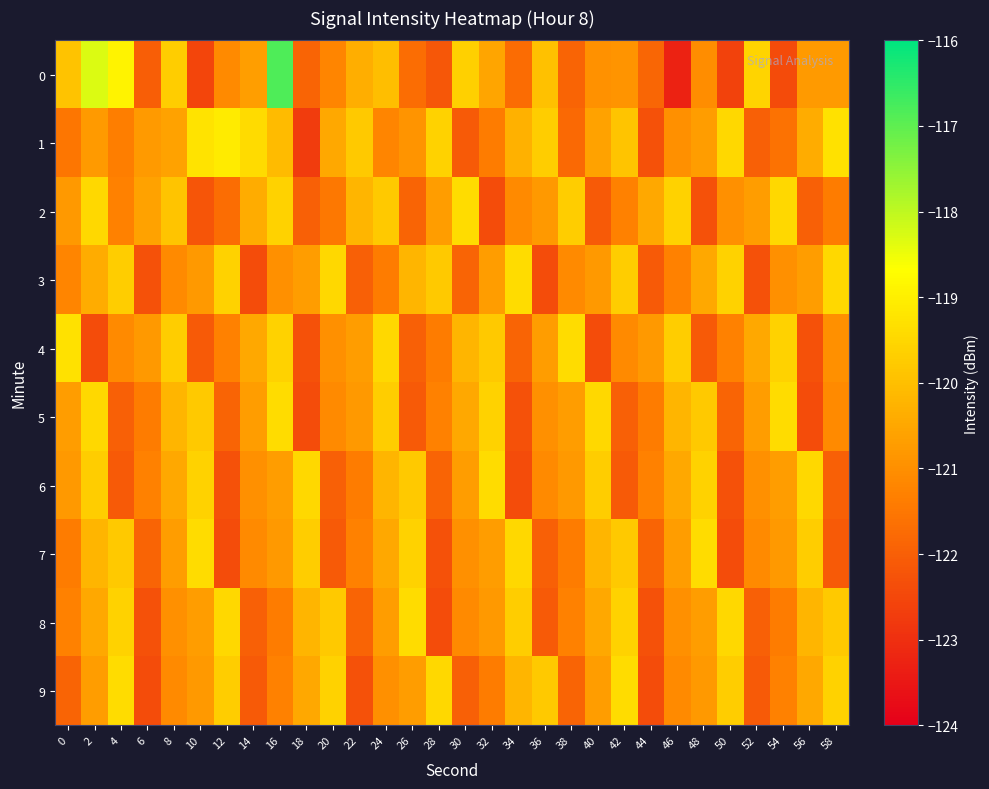

Reading right to left, list all the values displayed in this chart.

0: 58=-120.8	56=-120.8	54=-122.4	52=-119.6	50=-122.6	48=-121.0	46=-123.3	44=-121.8	42=-120.9	40=-120.9	38=-121.9	36=-119.9	34=-121.7	32=-120.5	30=-119.6	28=-122.2	26=-121.7	24=-120.0	22=-120.4	20=-121.2	18=-121.9	16=-116.8	14=-120.7	12=-121.1	10=-122.5	8=-119.7	6=-122.0	4=-118.9	2=-118.3	0=-119.9
1: 58=-119.3	56=-120.4	54=-121.6	52=-122.0	50=-119.5	48=-120.7	46=-121.0	44=-122.3	42=-119.9	40=-120.6	38=-121.8	36=-119.7	34=-120.3	32=-121.4	30=-122.1	28=-119.6	26=-120.9	24=-121.2	22=-119.8	20=-120.5	18=-122.7	16=-120.1	14=-119.4	12=-119.1	10=-119.2	8=-120.6	6=-120.8	4=-121.4	2=-120.8	0=-121.5
2: 58=-121.4	56=-122.0	54=-119.5	52=-120.7	50=-121.0	48=-122.3	46=-119.6	44=-120.5	42=-121.3	40=-122.1	38=-119.7	36=-120.8	34=-121.1	32=-122.4	30=-119.4	28=-120.7	26=-121.9	24=-119.8	22=-120.2	20=-121.5	18=-122.0	16=-119.6	14=-120.4	12=-121.7	10=-122.2	8=-119.9	6=-120.6	4=-121.3	2=-119.5	0=-120.8
3: 58=-119.5	56=-120.7	54=-121.0	52=-122.3	50=-119.6	48=-120.5	46=-121.3	44=-122.1	42=-119.7	40=-120.8	38=-121.1	36=-122.4	34=-119.4	32=-120.7	30=-121.9	28=-119.8	26=-120.2	24=-121.4	22=-122.0	20=-119.5	18=-120.7	16=-121.0	14=-122.4	12=-119.6	10=-120.8	8=-121.1	6=-122.3	4=-119.7	2=-120.4	0=-121.2
4: 58=-121.0	56=-122.3	54=-119.6	52=-120.5	50=-121.3	48=-122.1	46=-119.7	44=-120.8	42=-121.1	40=-122.4	38=-119.4	36=-120.7	34=-121.9	32=-119.8	30=-120.2	28=-121.4	26=-122.0	24=-119.5	22=-120.7	20=-121.0	18=-122.3	16=-119.6	14=-120.5	12=-121.3	10=-122.1	8=-119.7	6=-120.8	4=-121.1	2=-122.4	0=-119.3
5: 58=-121.1	56=-122.4	54=-119.4	52=-120.7	50=-121.9	48=-119.8	46=-120.2	44=-121.4	42=-122.0	40=-119.5	38=-120.7	36=-121.0	34=-122.3	32=-119.6	30=-120.5	28=-121.3	26=-122.1	24=-119.7	22=-120.8	20=-121.1	18=-122.4	16=-119.4	14=-120.7	12=-121.9	10=-119.8	8=-120.2	6=-121.4	4=-122.0	2=-119.5	0=-120.7
6: 58=-122.0	56=-119.5	54=-120.7	52=-121.0	50=-122.3	48=-119.6	46=-120.5	44=-121.3	42=-122.1	40=-119.7	38=-120.8	36=-121.1	34=-122.4	32=-119.4	30=-120.7	28=-121.9	26=-119.8	24=-120.2	22=-121.4	20=-122.0	18=-119.5	16=-120.7	14=-121.0	12=-122.3	10=-119.6	8=-120.5	6=-121.3	4=-122.1	2=-119.7	0=-120.8
7: 58=-122.1	56=-119.7	54=-120.8	52=-121.1	50=-122.4	48=-119.4	46=-120.7	44=-121.9	42=-119.8	40=-120.2	38=-121.4	36=-122.0	34=-119.5	32=-120.7	30=-121.0	28=-122.3	26=-119.6	24=-120.5	22=-121.3	20=-122.1	18=-119.7	16=-120.8	14=-121.1	12=-122.4	10=-119.4	8=-120.7	6=-121.9	4=-119.8	2=-120.2	0=-121.4
8: 58=-119.8	56=-120.2	54=-121.4	52=-122.0	50=-119.5	48=-120.7	46=-121.0	44=-122.3	42=-119.6	40=-120.5	38=-121.3	36=-122.1	34=-119.7	32=-120.8	30=-121.1	28=-122.4	26=-119.4	24=-120.7	22=-121.9	20=-119.8	18=-120.2	16=-121.4	14=-122.0	12=-119.5	10=-120.7	8=-121.0	6=-122.3	4=-119.6	2=-120.5	0=-121.3
9: 58=-119.6	56=-120.5	54=-121.3	52=-122.1	50=-119.7	48=-120.8	46=-121.1	44=-122.4	42=-119.4	40=-120.7	38=-121.9	36=-119.8	34=-120.2	32=-121.4	30=-122.0	28=-119.5	26=-120.7	24=-121.0	22=-122.3	20=-119.6	18=-120.5	16=-121.3	14=-122.1	12=-119.7	10=-120.8	8=-121.1	6=-122.4	4=-119.4	2=-120.7	0=-121.9